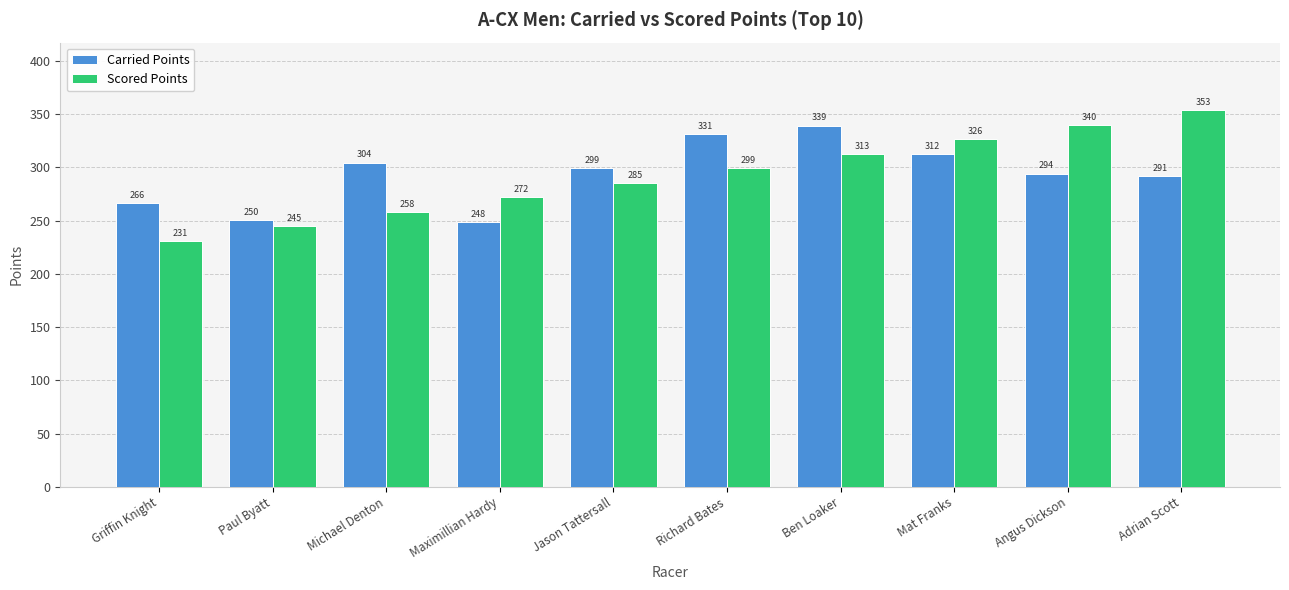

How many bars are there in each group?

2